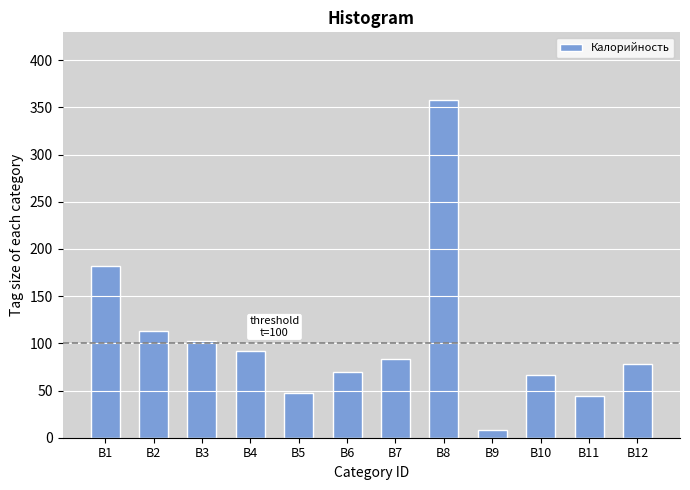

Reading left to right, transcribe all the data shown in this chart.

B1=182	B2=113	B3=103	B4=92	B5=47	B6=70	B7=83	B8=358	B9=8	B10=66	B11=44	B12=78